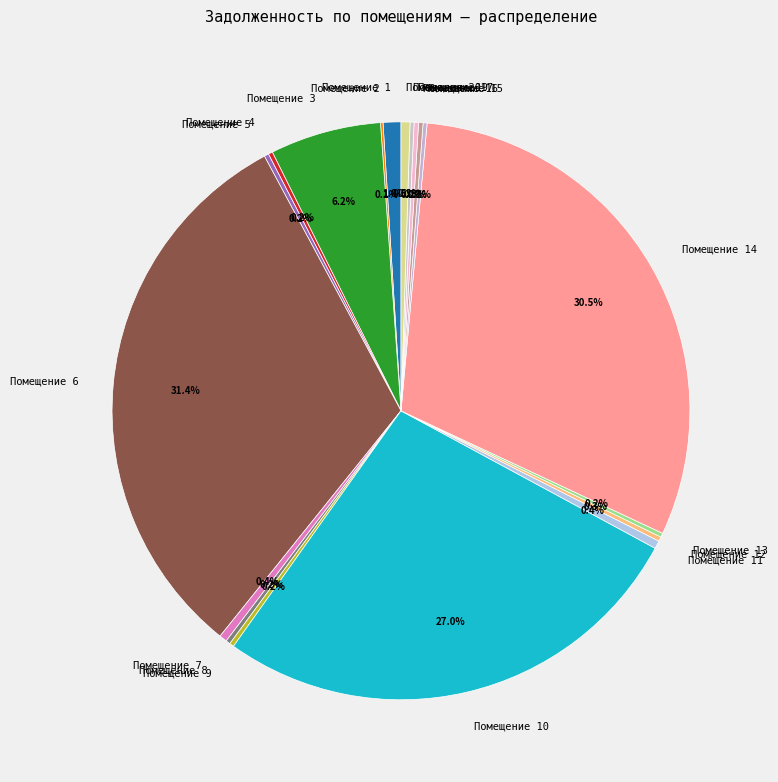

How much of the chart is everything except Помещение 1?

99.0%